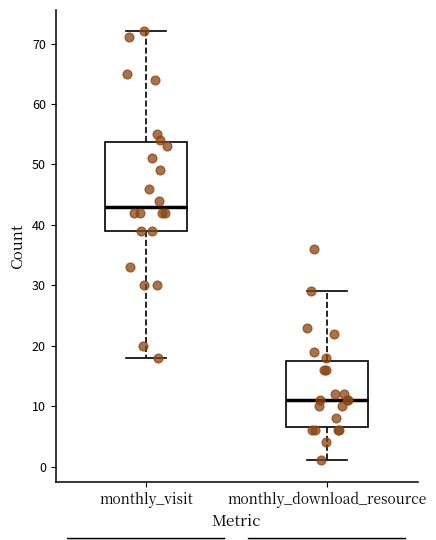

Comparing the boxes themselves (not the whiskers), which one is the tallest?

monthly_visit